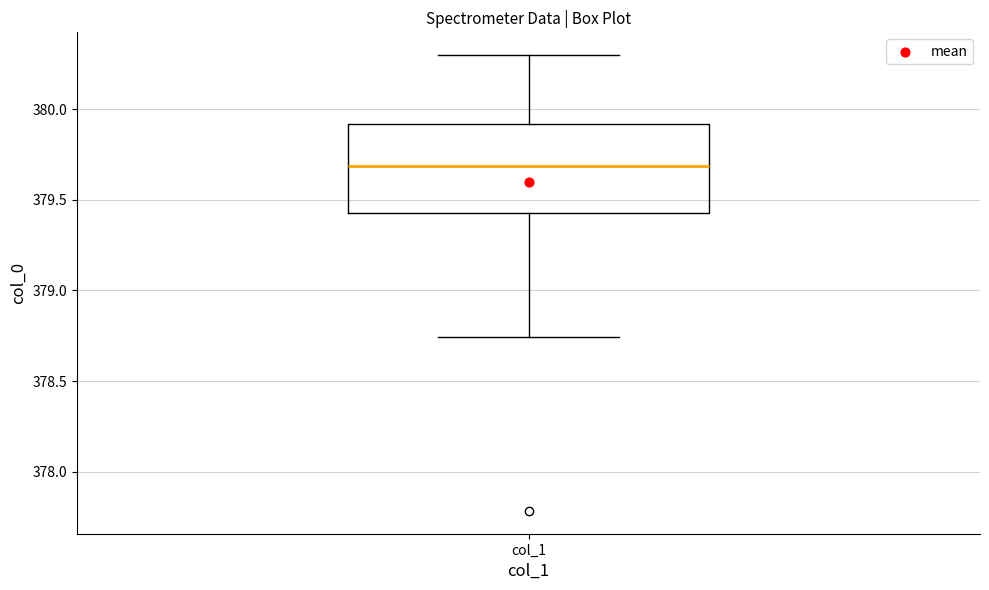

Read this box plot against the y-axis: the position of the median line, the range covered by the box, and the ends of both whiskers. The values are not printed on the chart, so give them approximately, as read against the axis.

median 379.70, box 379.45 to 379.90, whiskers 378.75 to 380.30